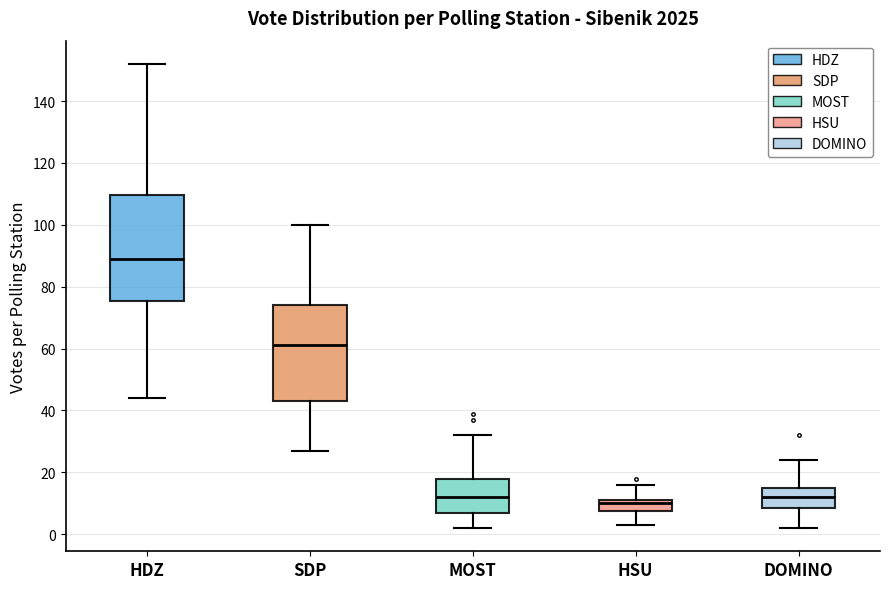

Where does the upper whisker of the box for HDZ end on the y-axis? The values are not printed on the chart, so give them approximately, as read against the axis.

152